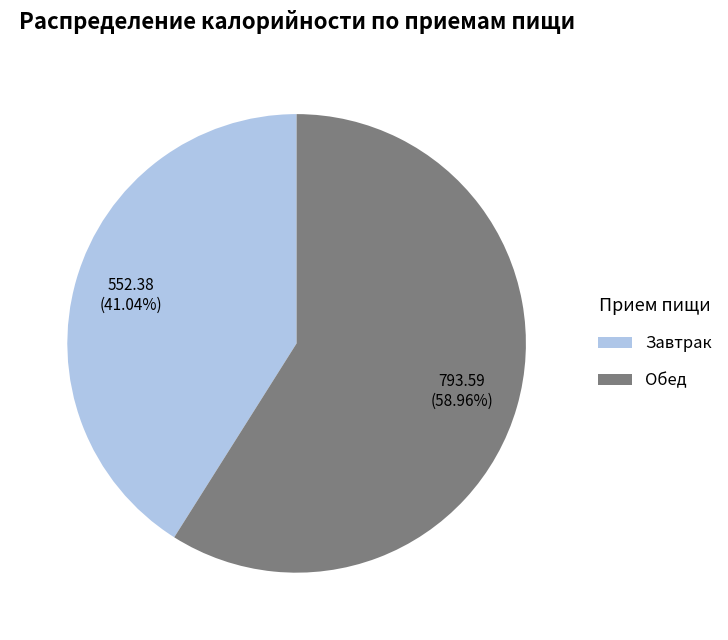

Is it true that Завтрак is 41% of the pie?

True